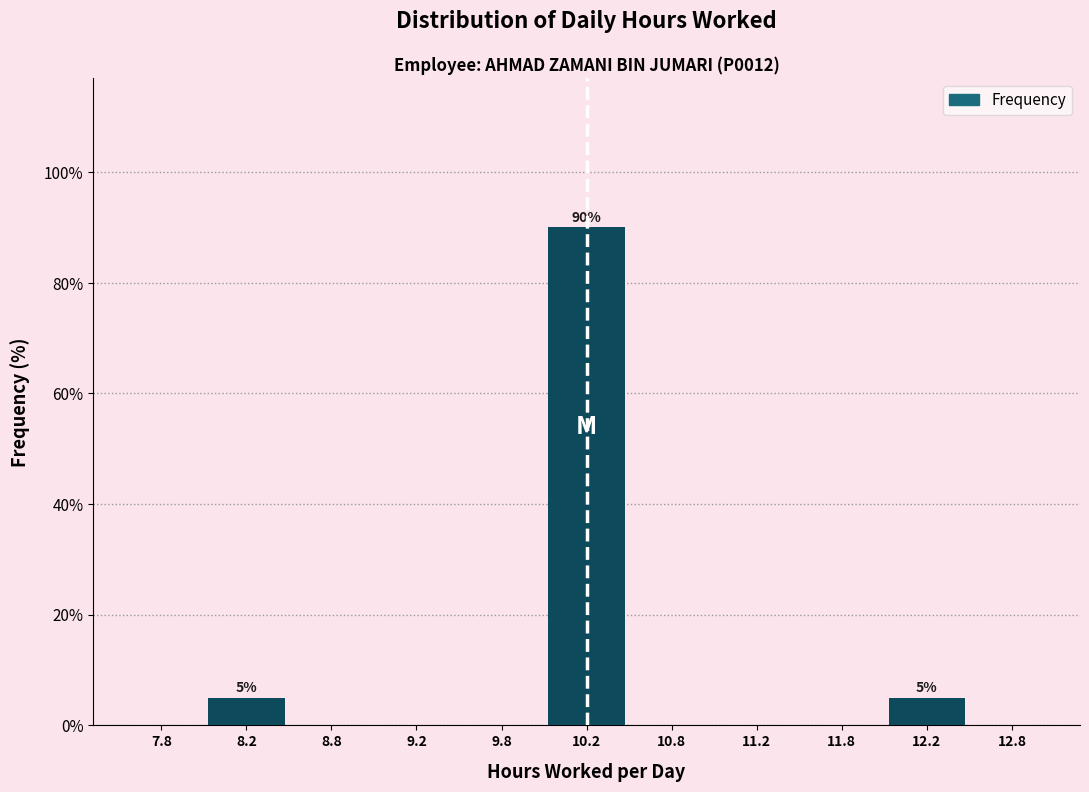

Which range on the x-axis has the tallest bar?

10.0 to 10.5